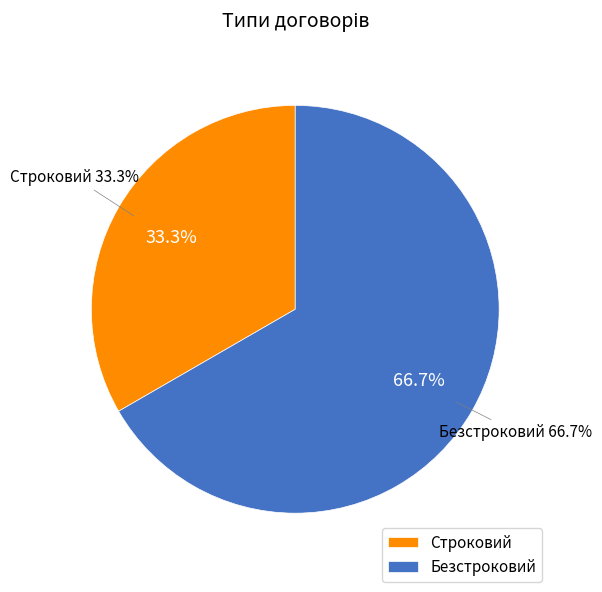

Does any single category account for the majority?

Yes